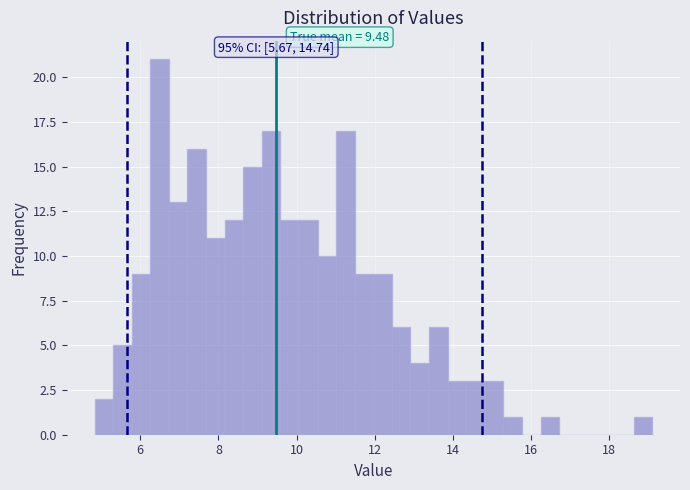

Around what value on the x-axis is the tallest bar? Give the approximate position of its centre, as read against the axis.

6.4